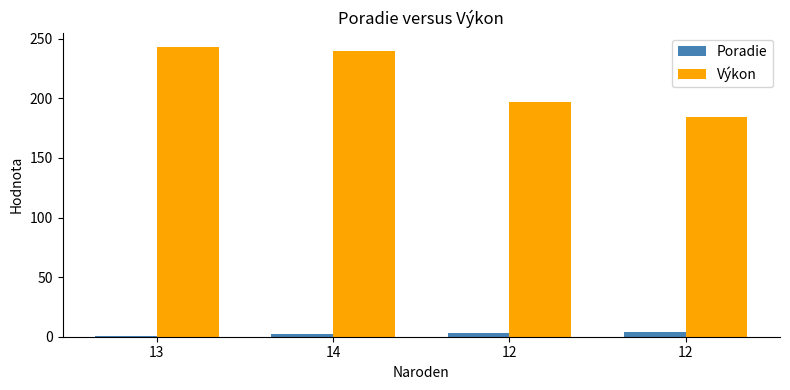

How many data points in Poradie are less than 3?

2